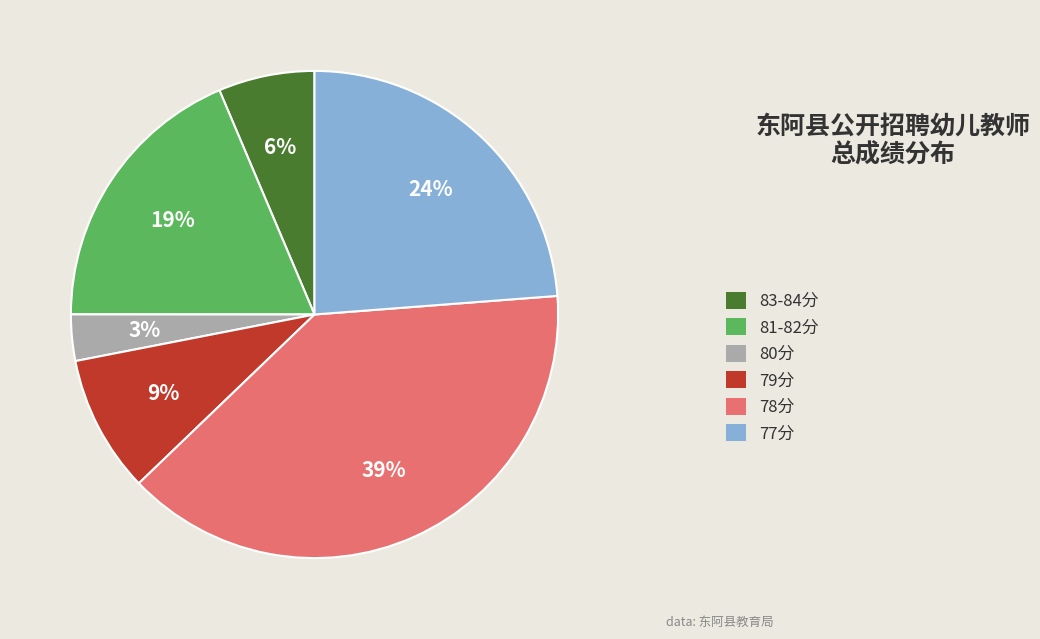

Is the sum of 78分 and 79分 greater than half?

No